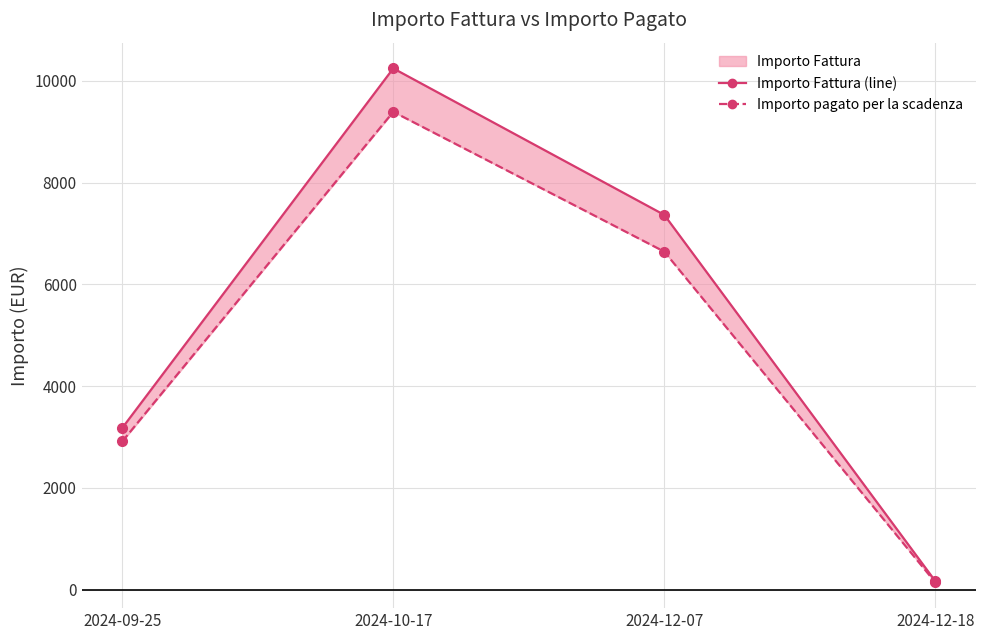

What is the label of the 3rd point from the left?

2024-12-07